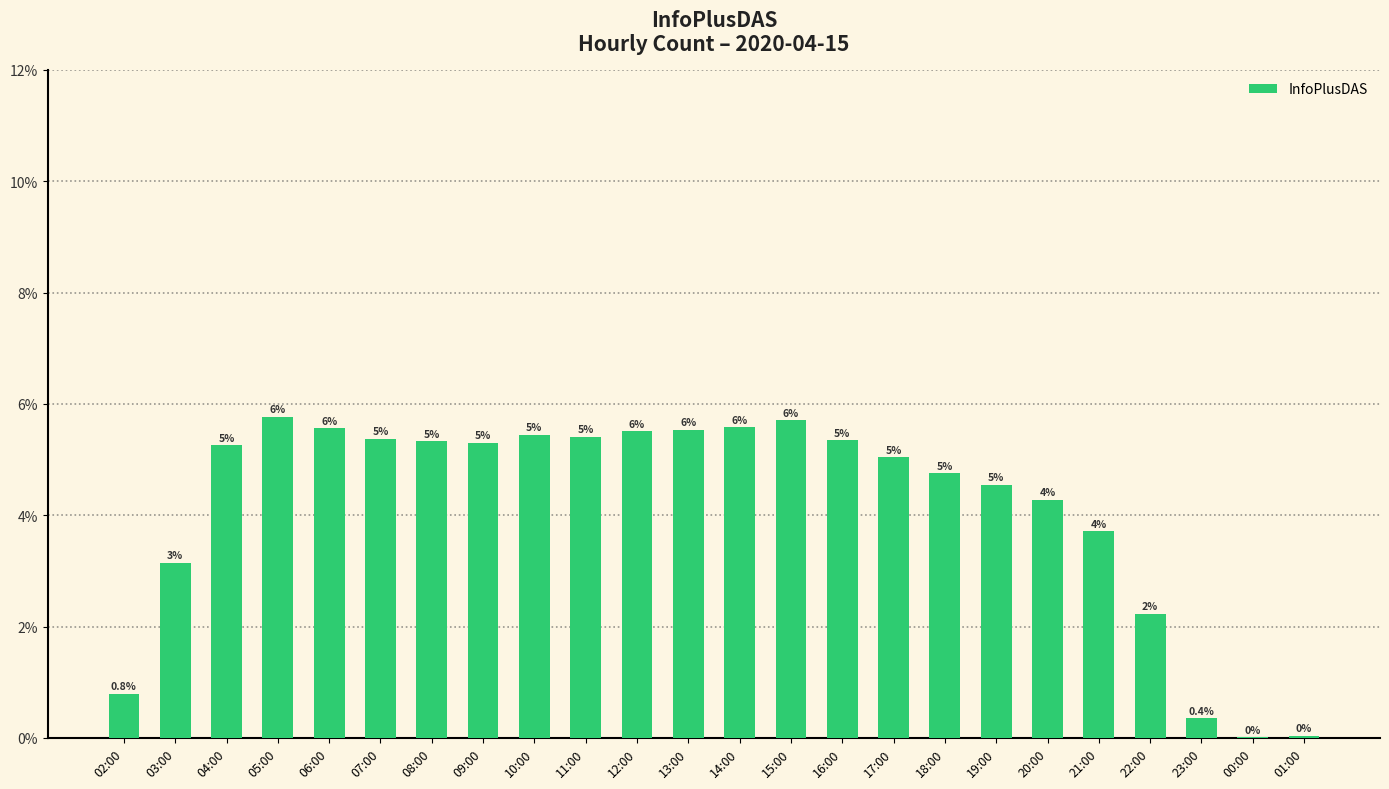

List the labels in order of value, smallest first.

00:00, 01:00, 23:00, 02:00, 22:00, 03:00, 21:00, 20:00, 19:00, 18:00, 17:00, 04:00, 09:00, 08:00, 16:00, 07:00, 11:00, 10:00, 12:00, 13:00, 06:00, 14:00, 15:00, 05:00